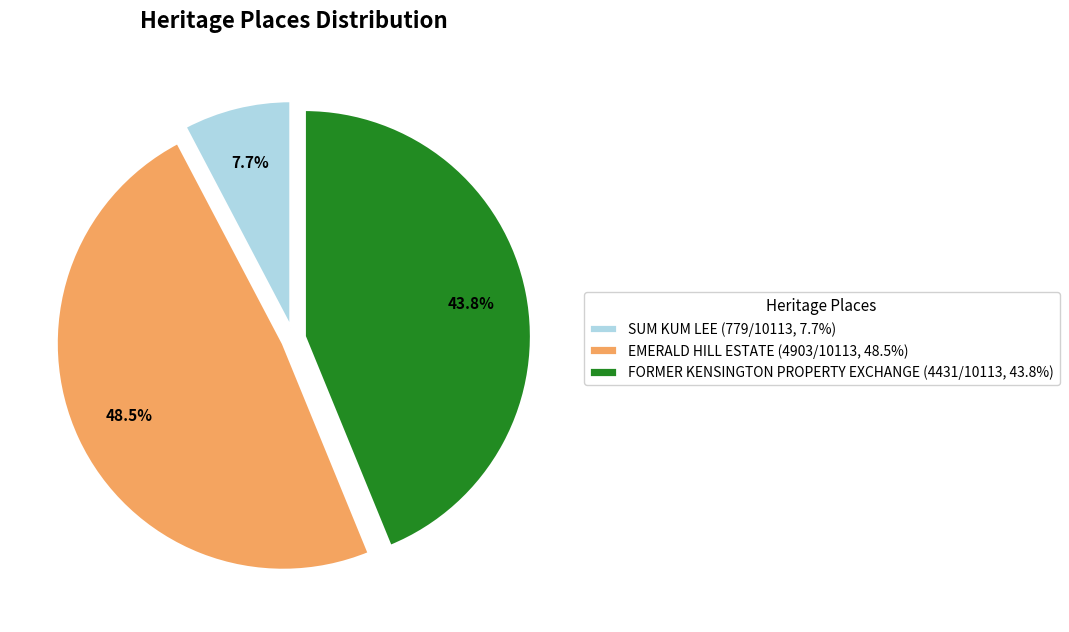

Does FORMER KENSINGTON PROPERTY EXCHANGE (4431/10113, 43.8%) account for over 50% of the chart?

No